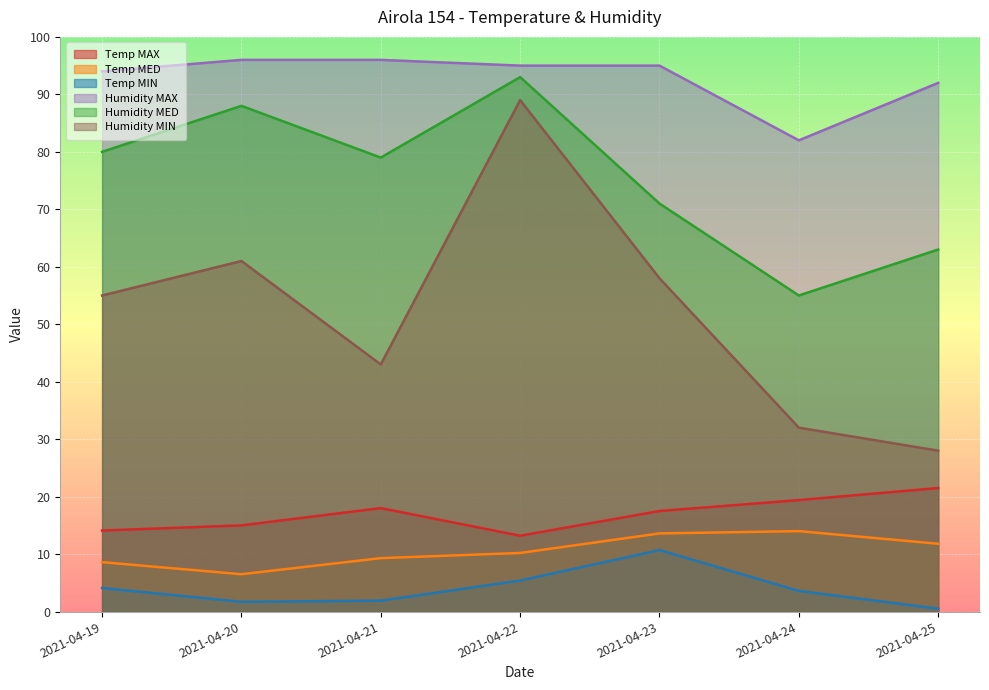

True or false: Temp MIN has a value of 9.2 at 2021-04-22.

False